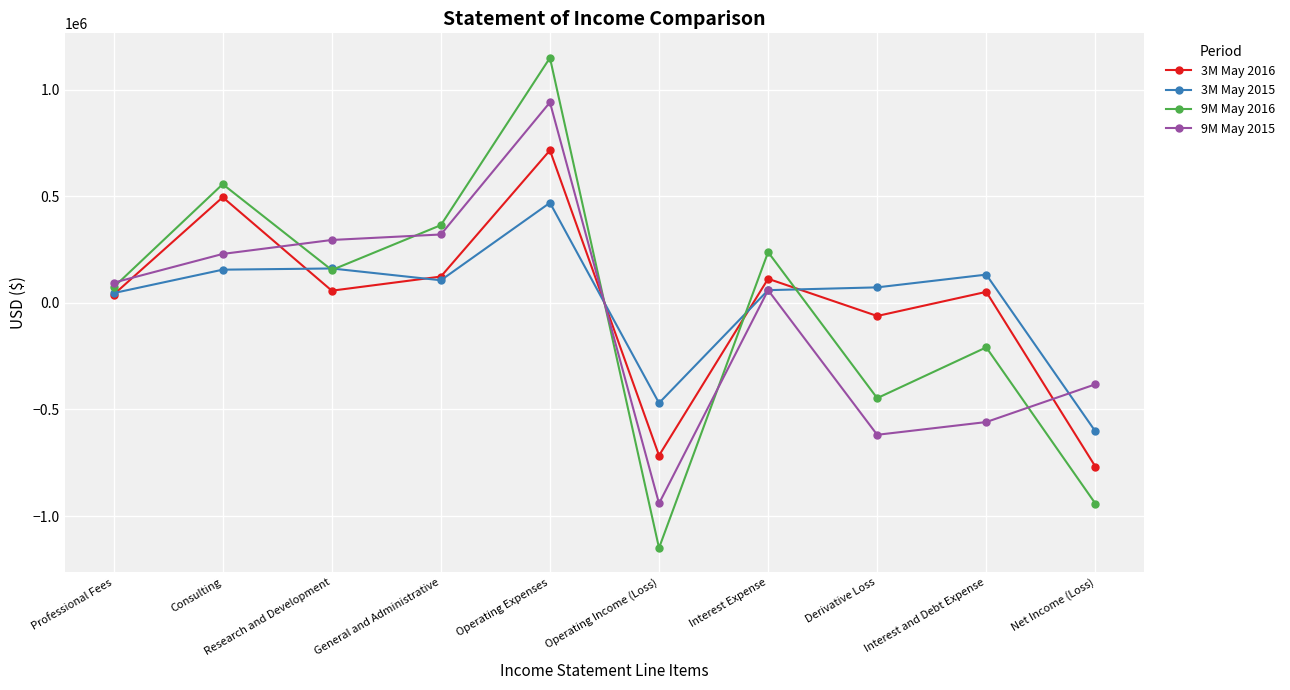

Is the value of 9M May 2015 at General and Administrative greater than the value of 9M May 2016 at Professional Fees?

Yes